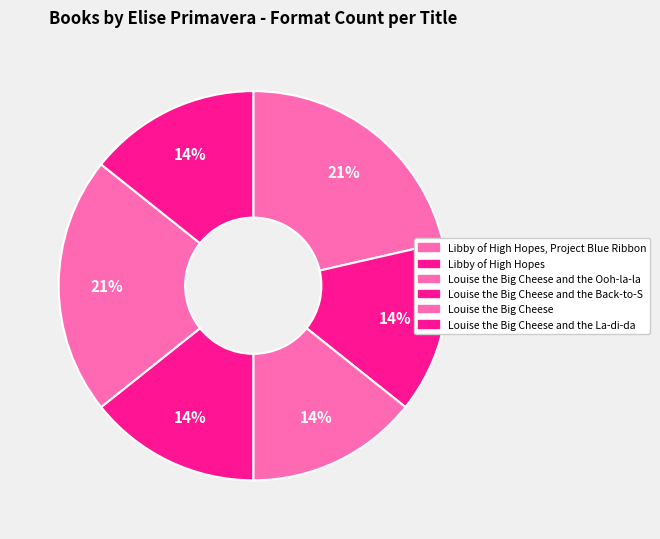

How many slices are in this pie chart?

6